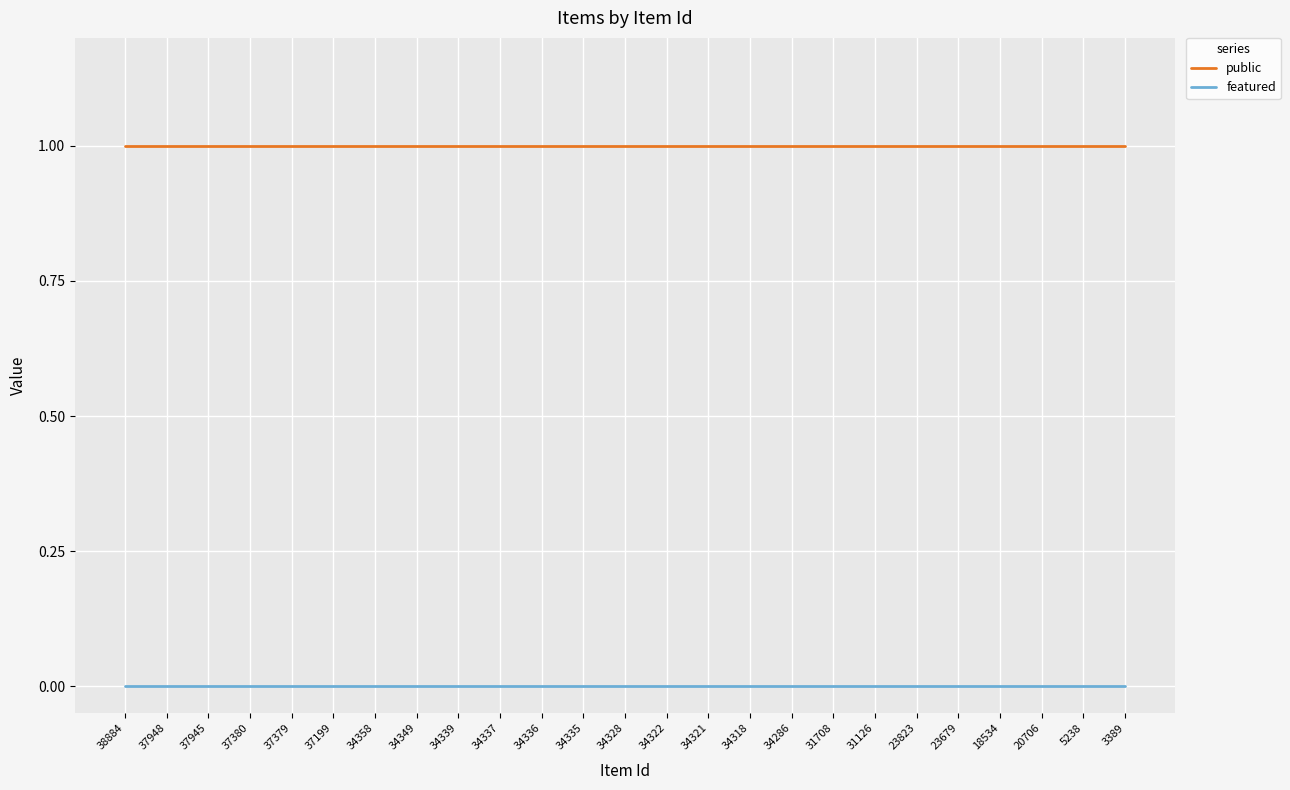

The value of featured at 34358 is 0. True or false?

True